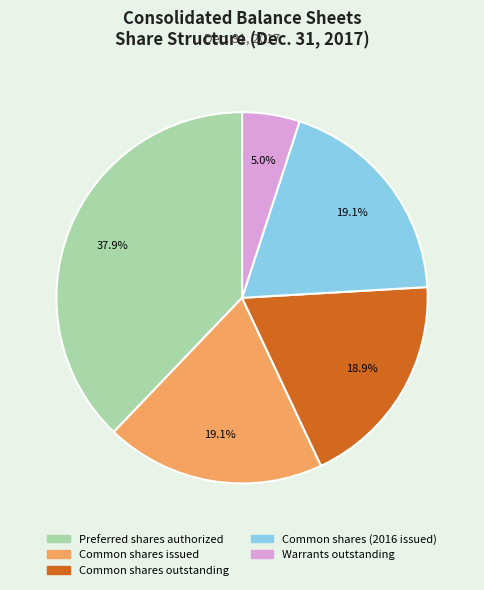

Is there a majority slice in this chart?

No